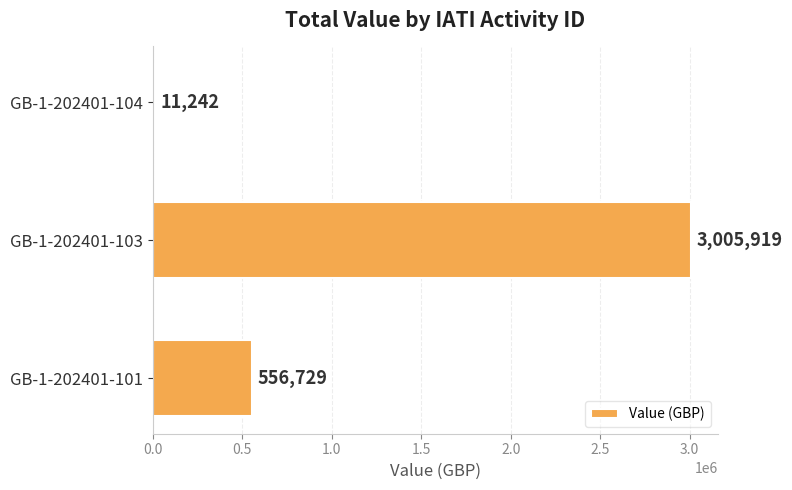

What is the greatest value displayed?

3005919